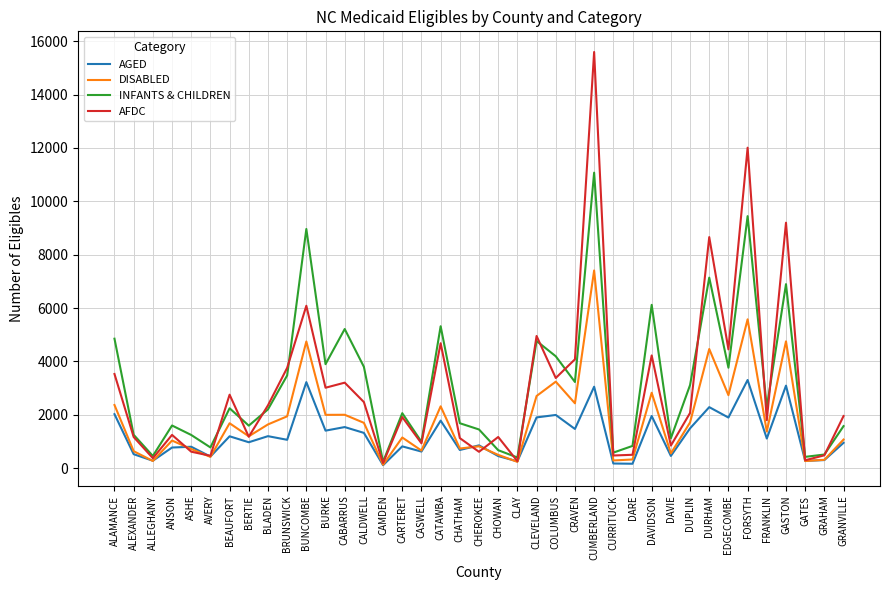

What is the approximate value of AFDC at BERTIE?

1174